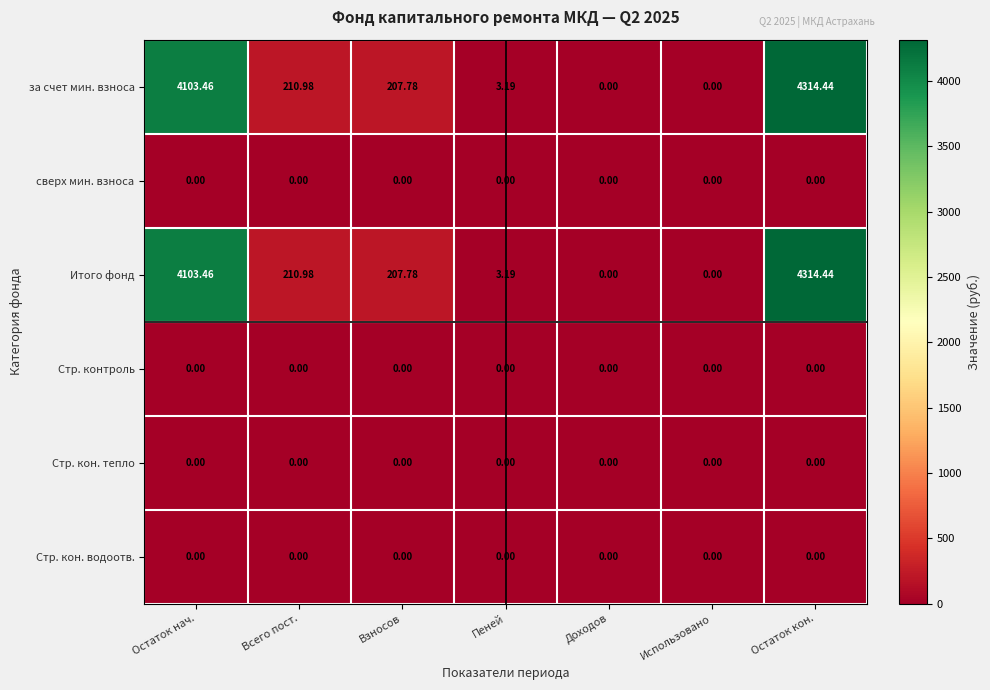

At which category is the sum across all series the highest?

Остаток кон.